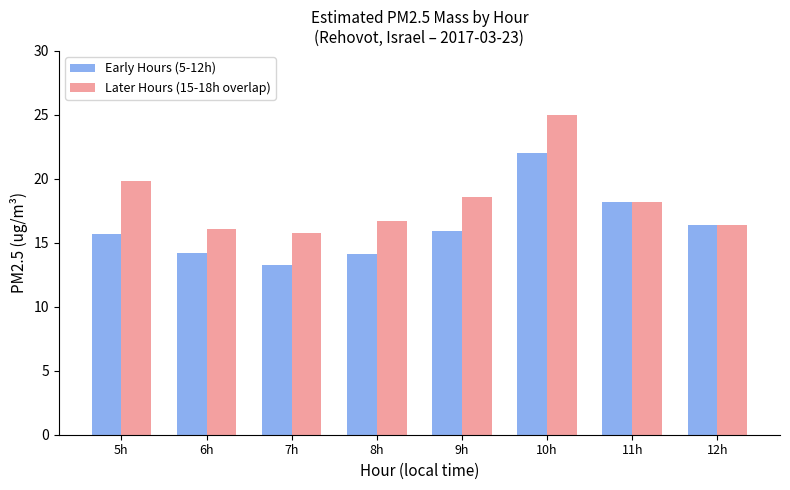

Rank the series by their average value, from lowest to highest.

Early Hours (5-12h), Later Hours (15-18h overlap)